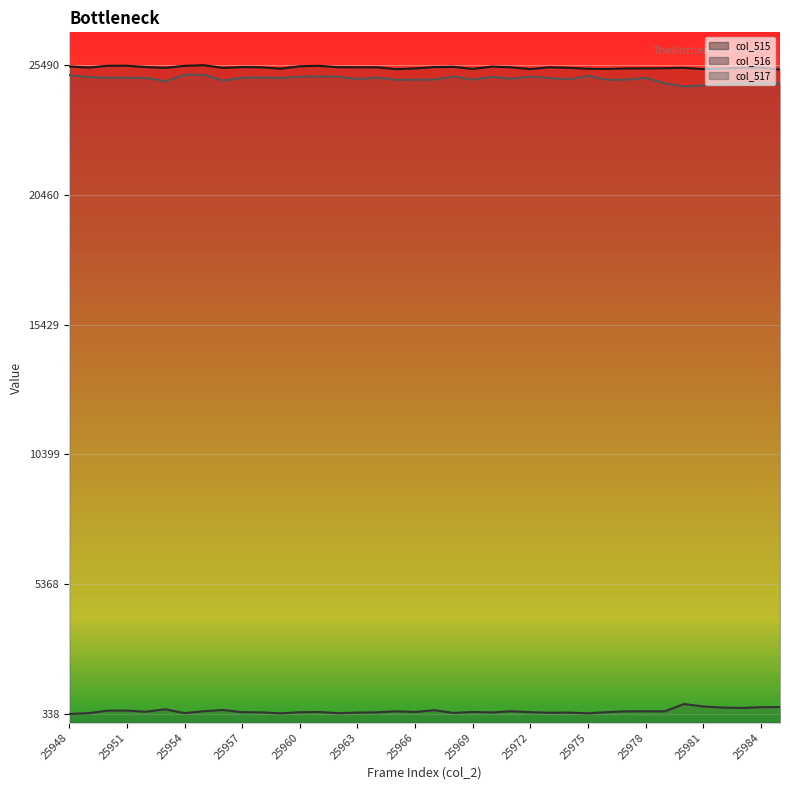

True or false: col_516 line and col_517 line intersect in this chart.

False